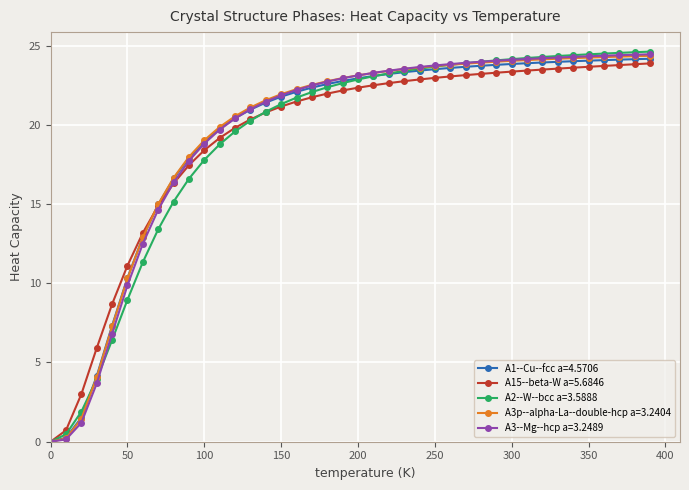

What is the sum of all A2--W--bcc a=3.5888 values?

764.9